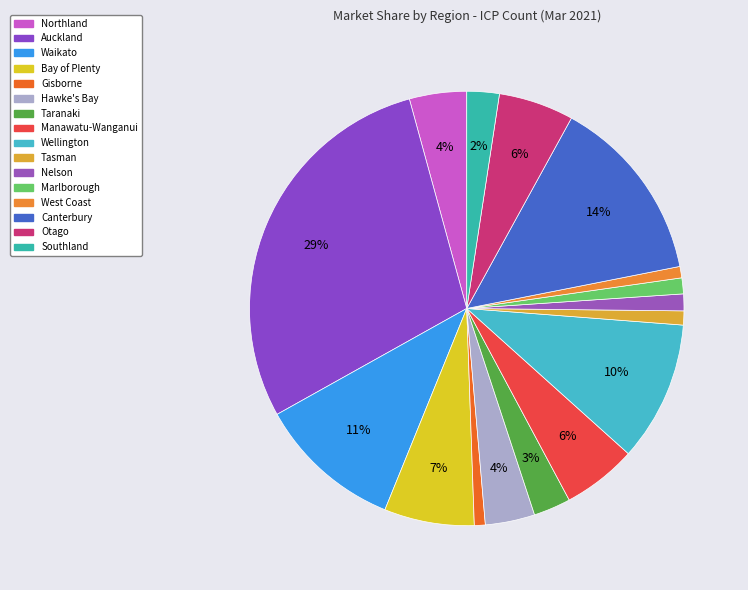

What is the change in value from Bay of Plenty to Otago?

-24440